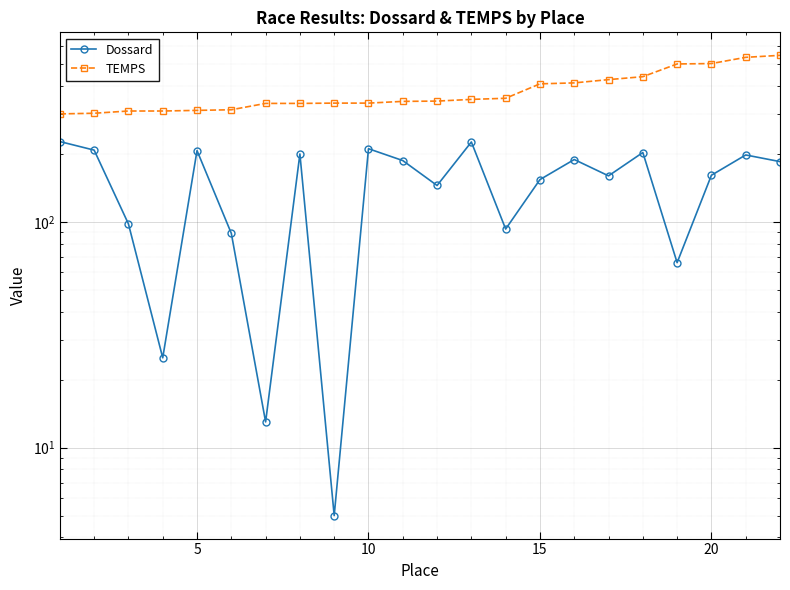

Does the chart display data point markers on the line(s)?

Yes